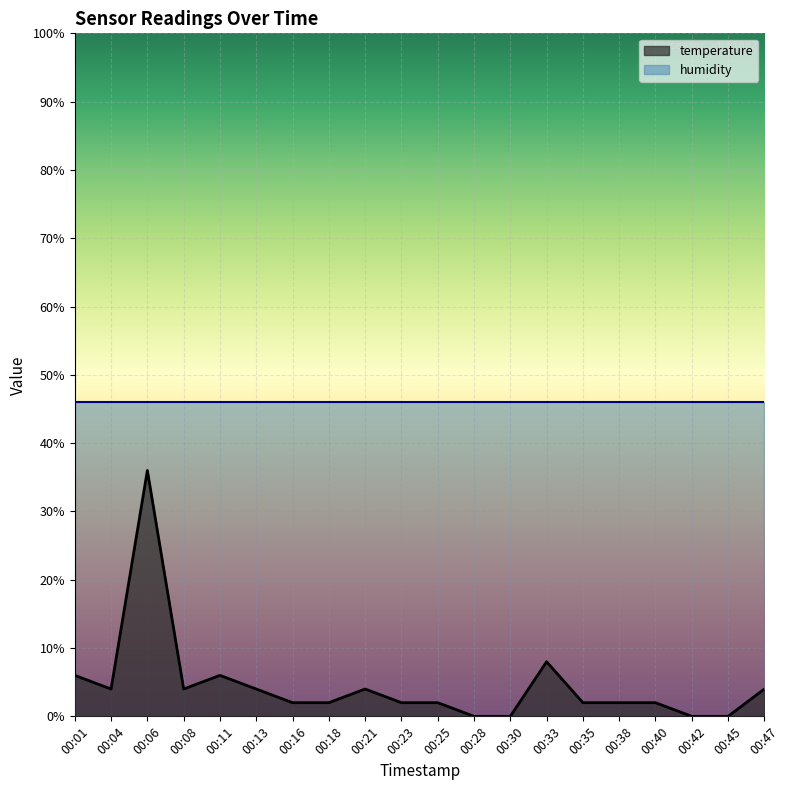

Is it true that the value at 00:40 is 2?

True